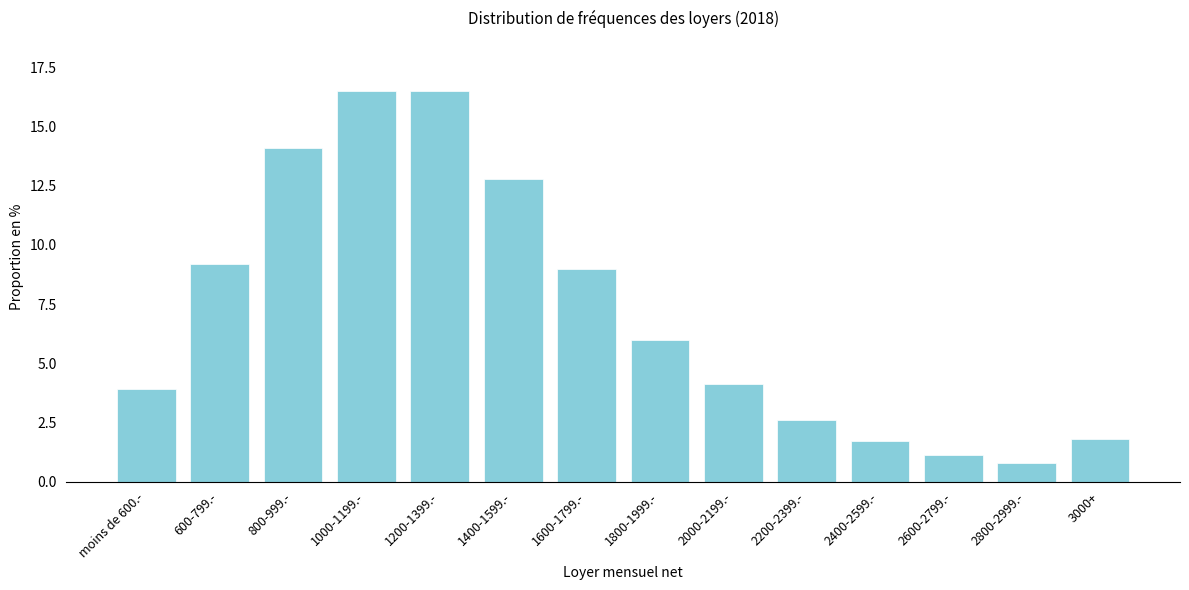

Reading right to left, extract all data points from this chart.

1.8	0.8	1.1	1.7	2.6	4.1	6.0	9.0	12.8	16.5	16.5	14.1	9.2	3.9